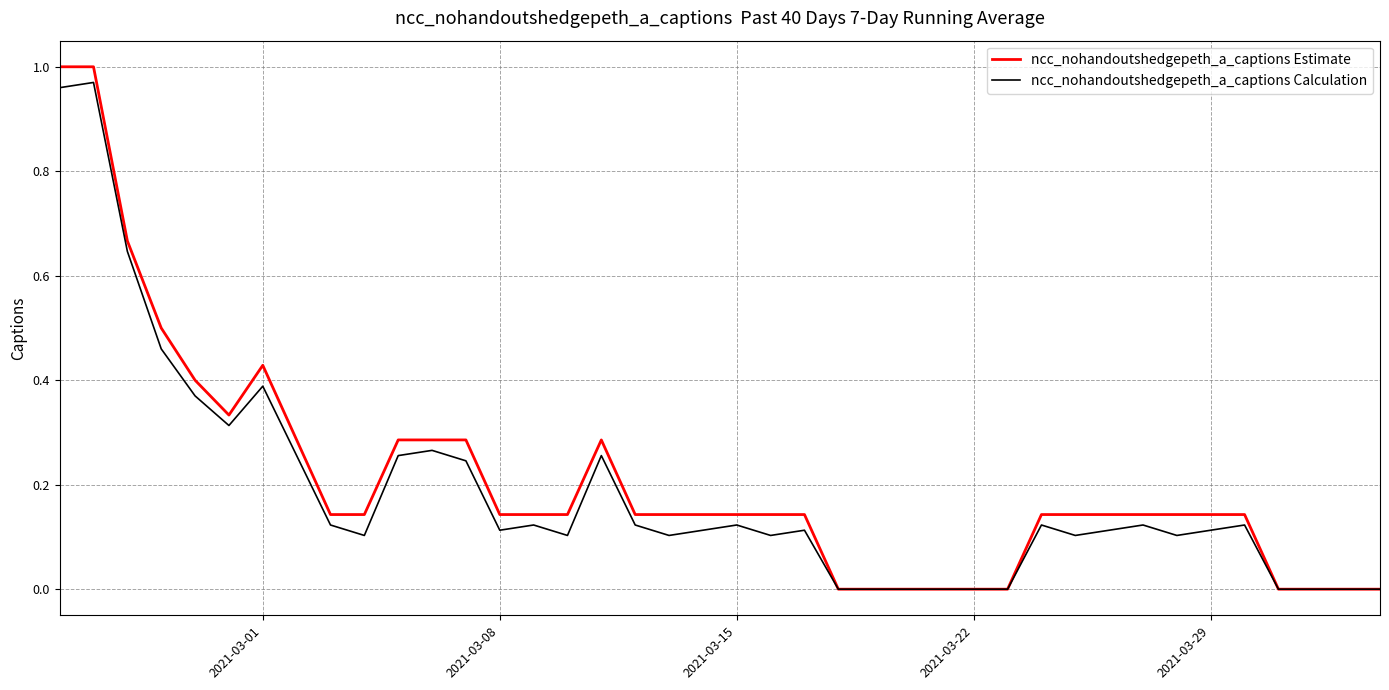

Which series has the largest range (max minus min)?

ncc_nohandoutshedgepeth_a_captions Estimate